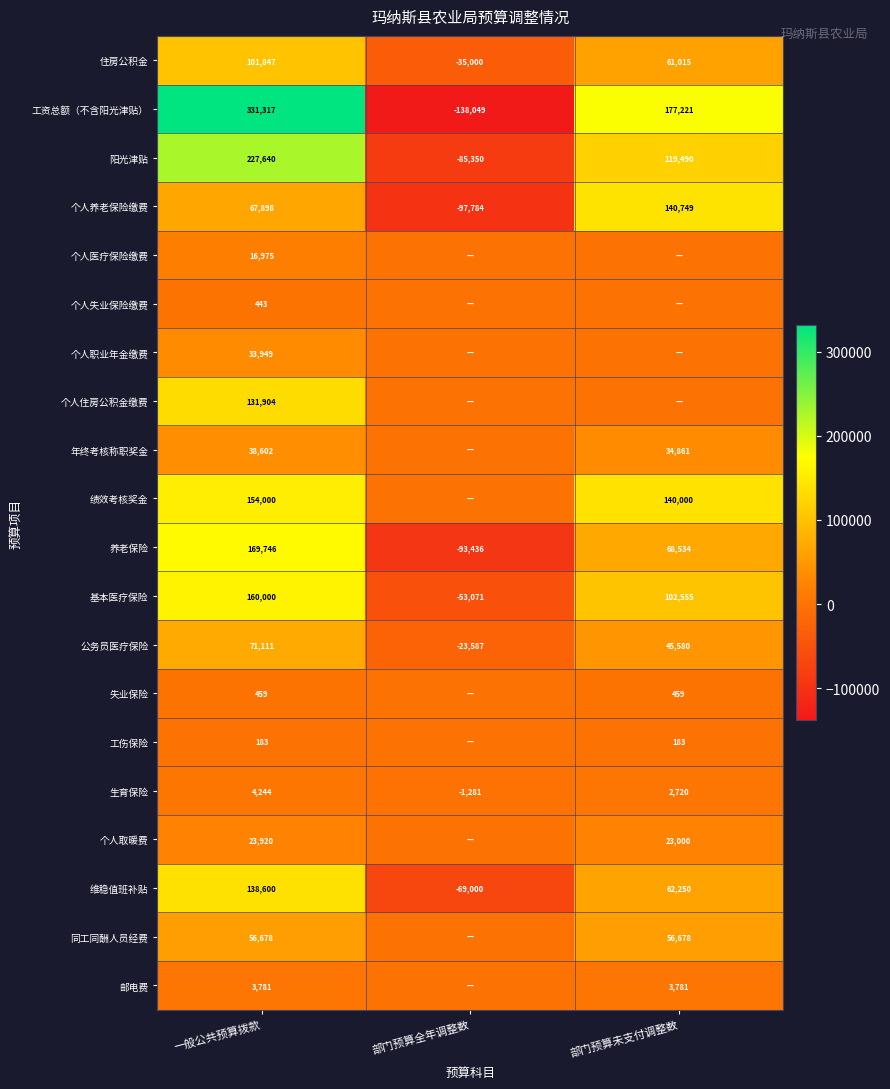

What is the maximum value for 工资总额（不含阳光津贴）?

331317